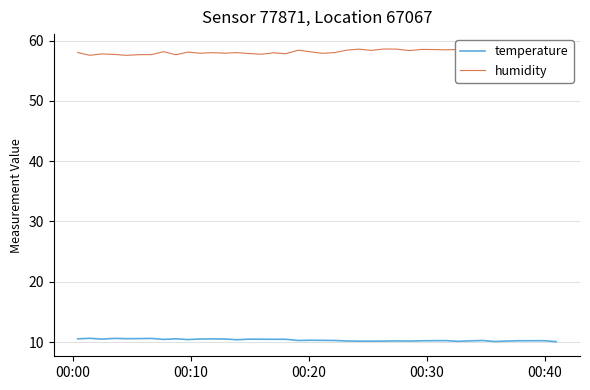

What is the lowest value of the temperature series?

10.1